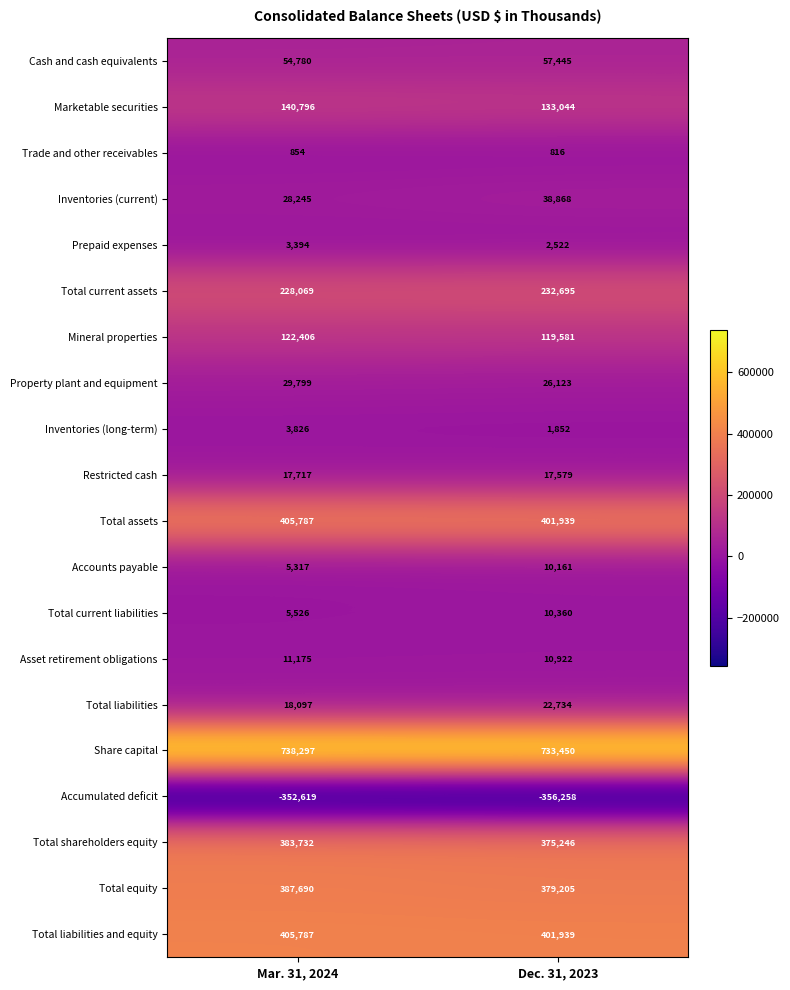

Is it true that Total liabilities equals 14855 at Dec. 31, 2023?

False